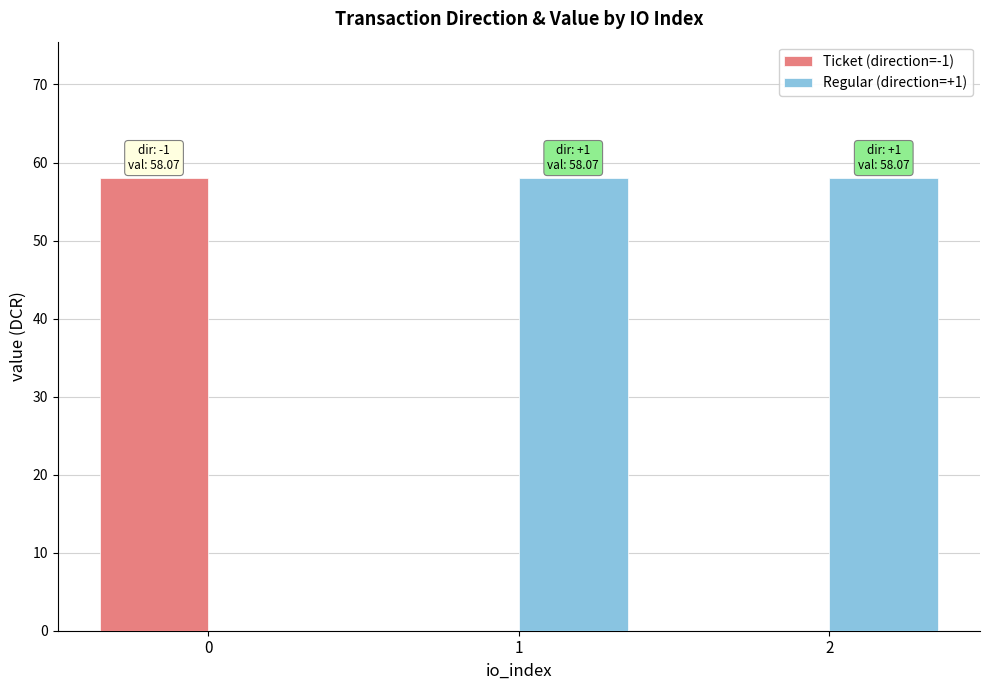

How many groups of bars are there?

3